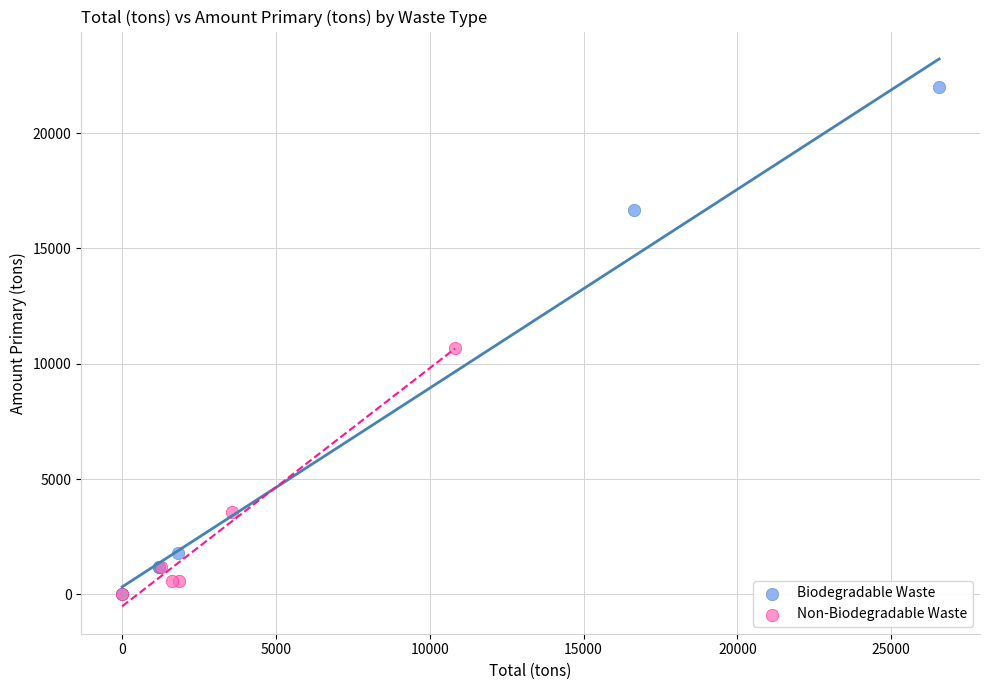

Which series reaches the maximum Y coordinate?

Biodegradable Waste